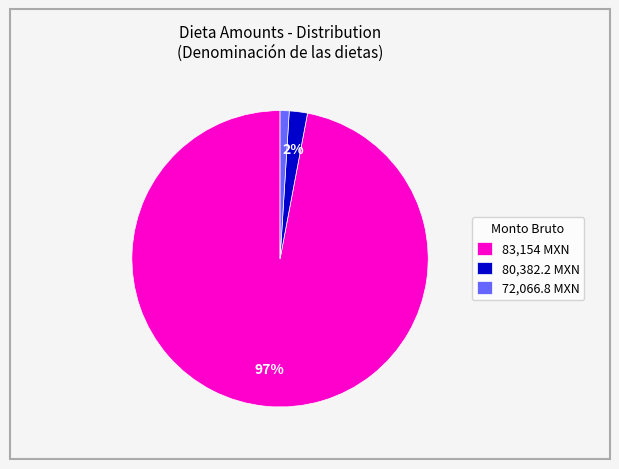

To the nearest percent, what portion does 80,382.2 MXN represent?

2%